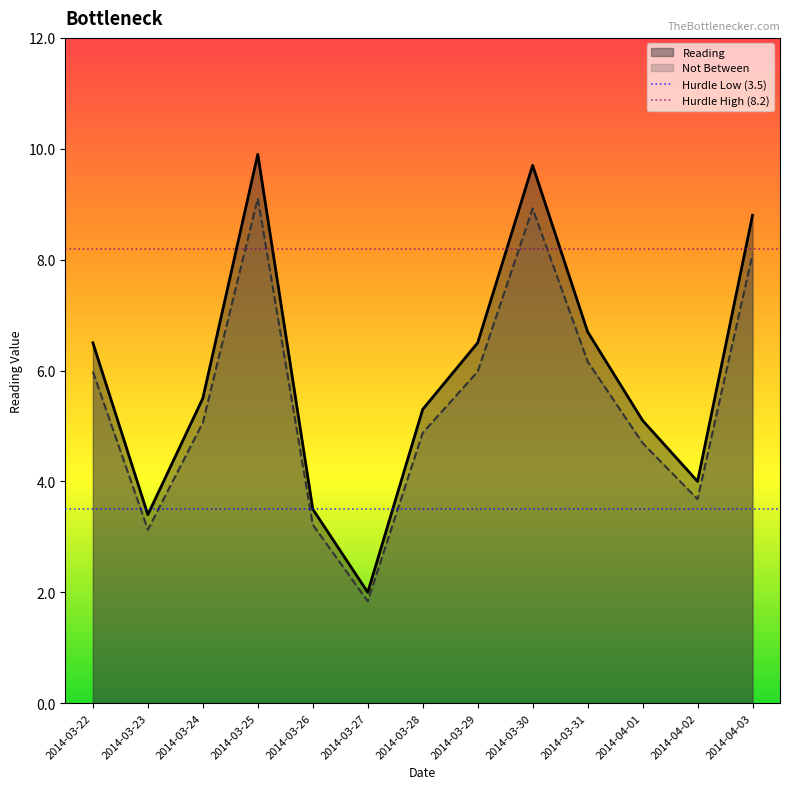

The value of Not Between at 2014-04-01 is 4.7. True or false?

True